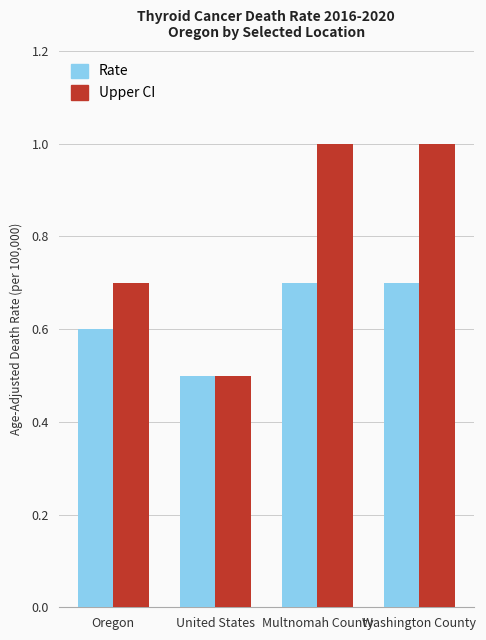

Are the bars horizontal?

No